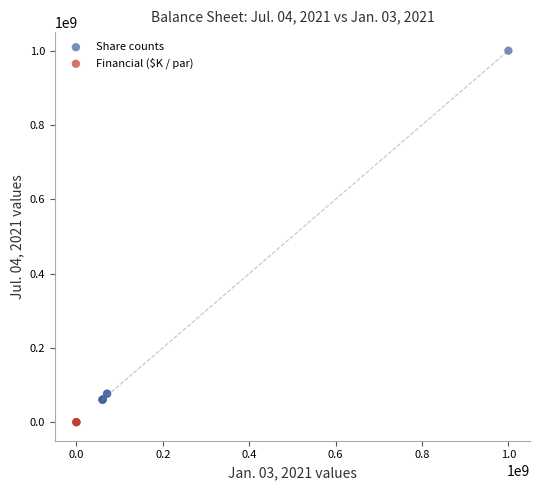

What are all the series names shown in the legend?

Share counts, Financial ($K / par)